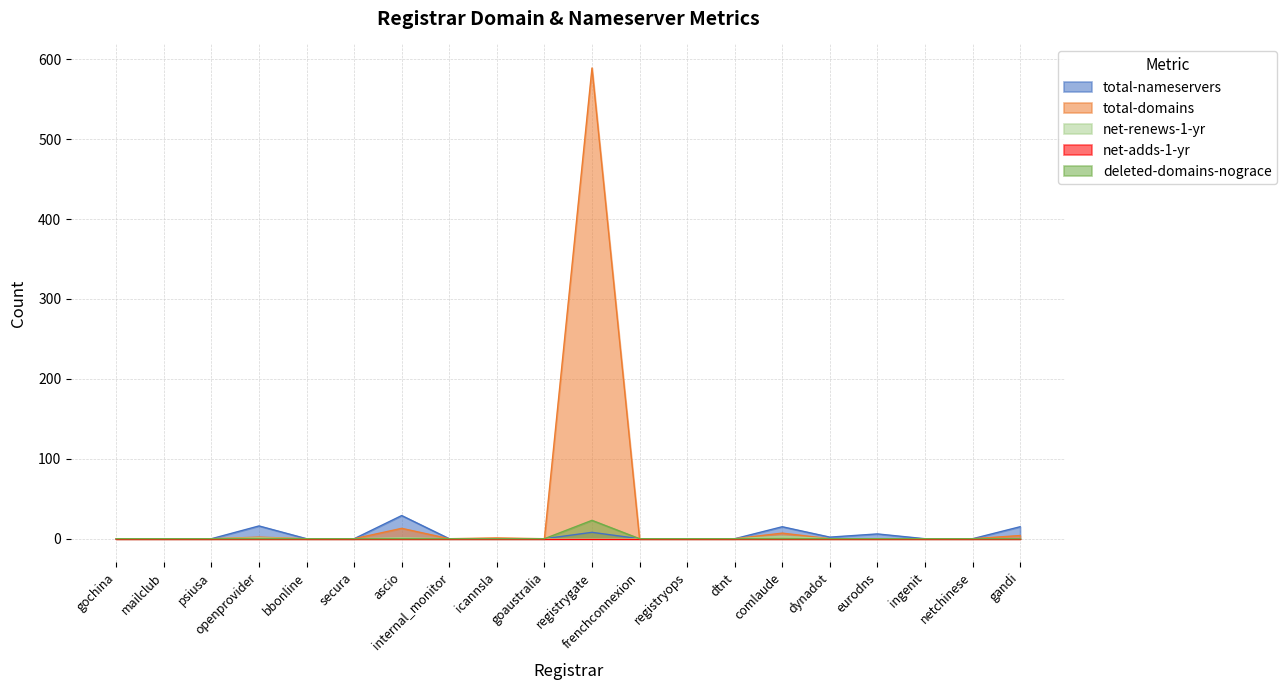

At which label does total-domains reach its minimum?

gochina